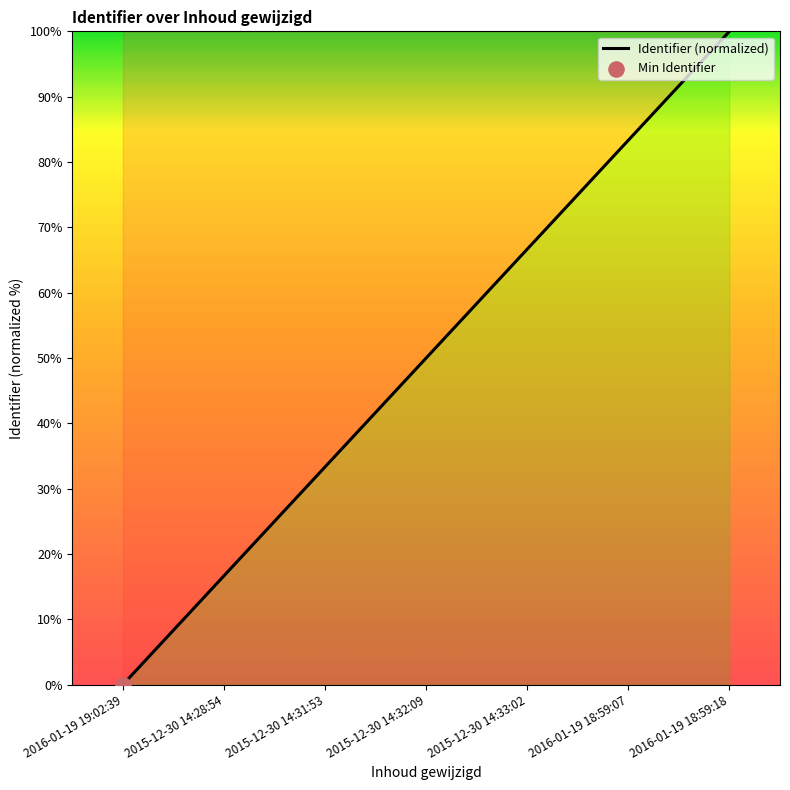

What is the change in value from 2015-12-30 14:31:53 to 2015-12-30 14:33:02?

+33.3